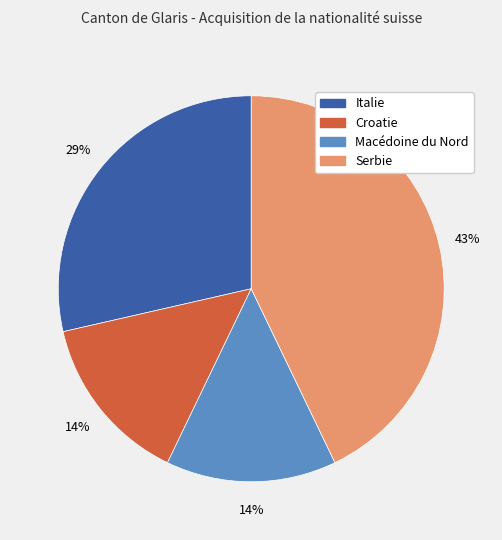

To the nearest percent, what portion does Italie represent?

29%